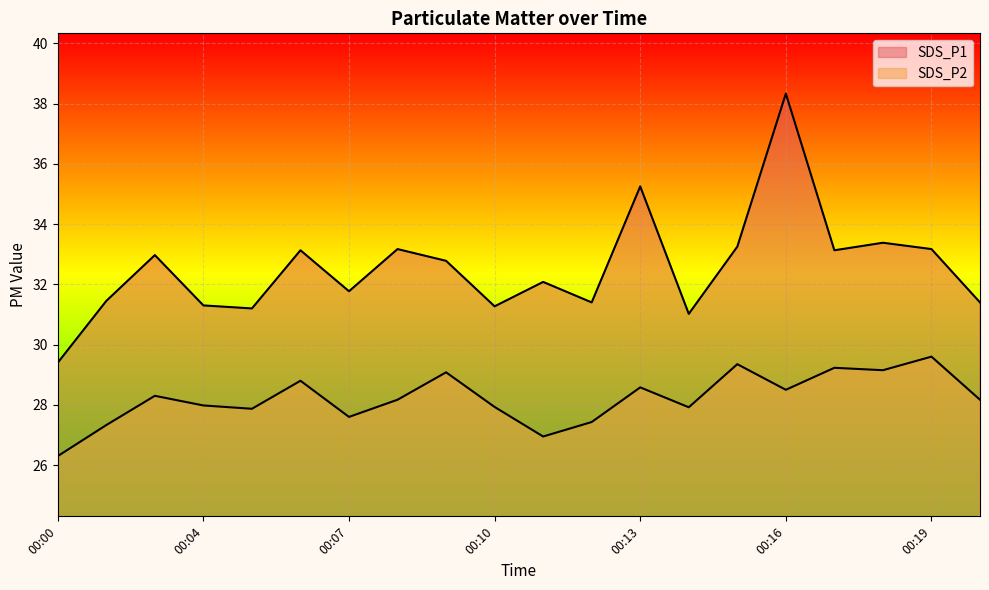

How many data points in SDS_P2 are above 28?

11